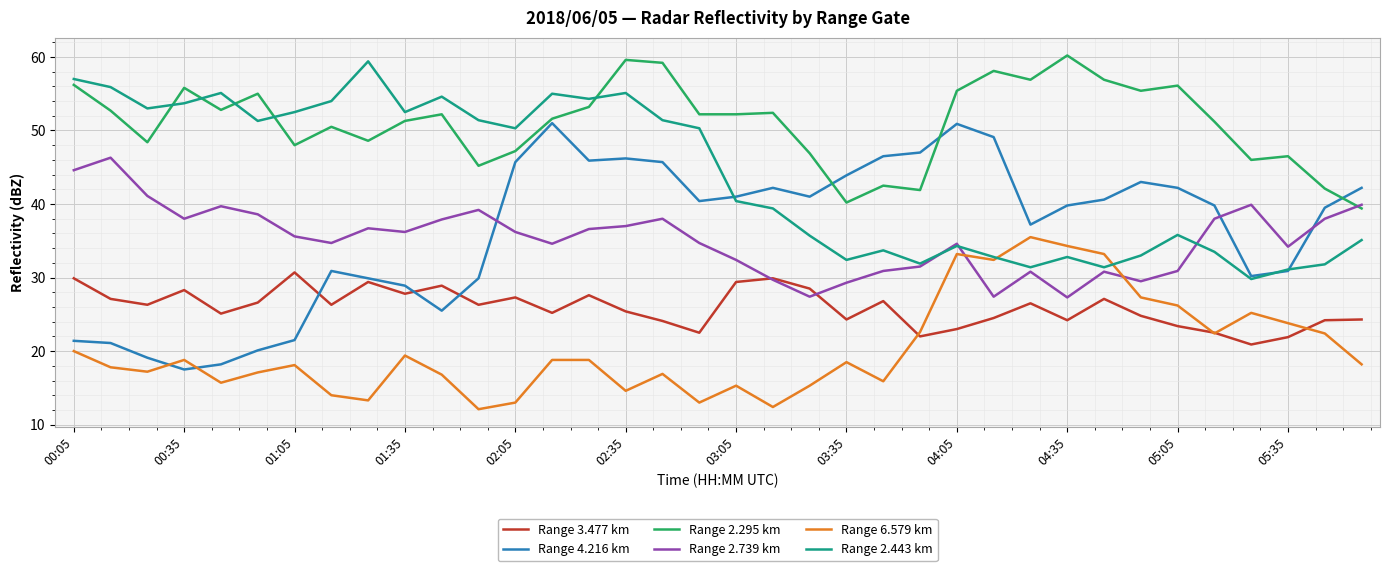

What is the minimum value shown in the chart?

12.1